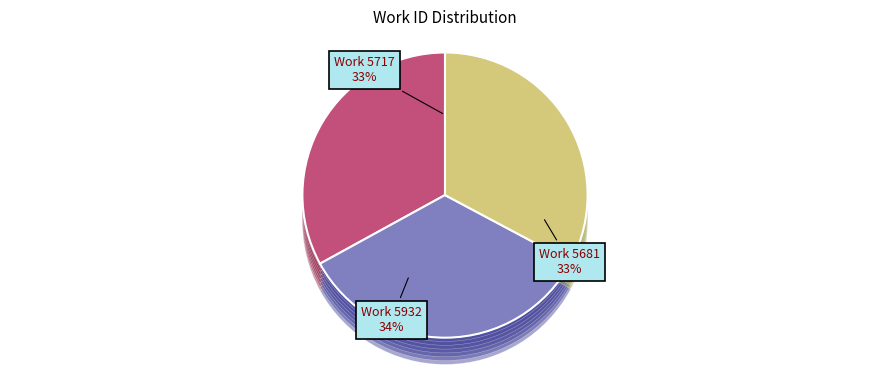

How many slices are in this pie chart?

3